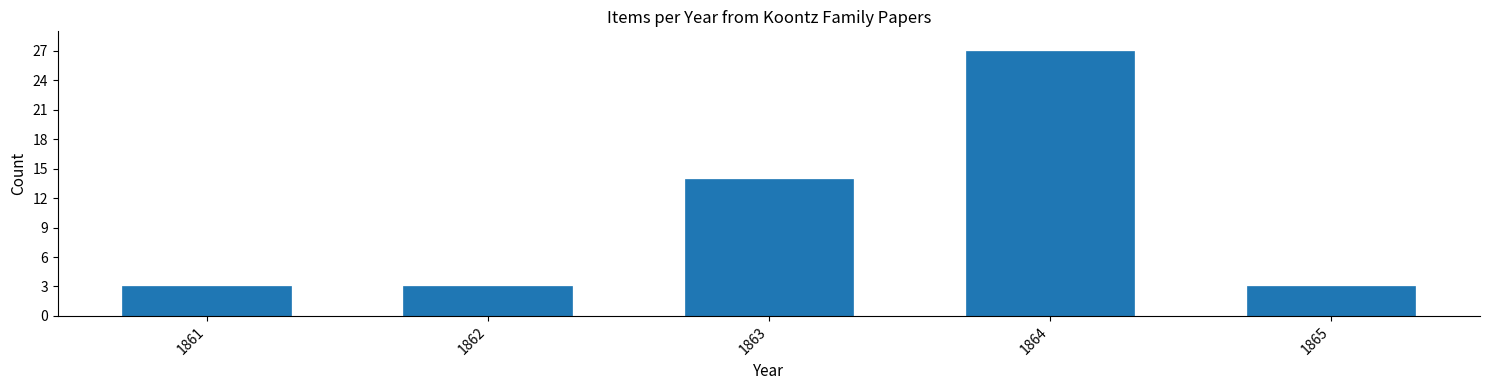

Reading left to right, transcribe all the data shown in this chart.

1861=3	1862=3	1863=14	1864=27	1865=3